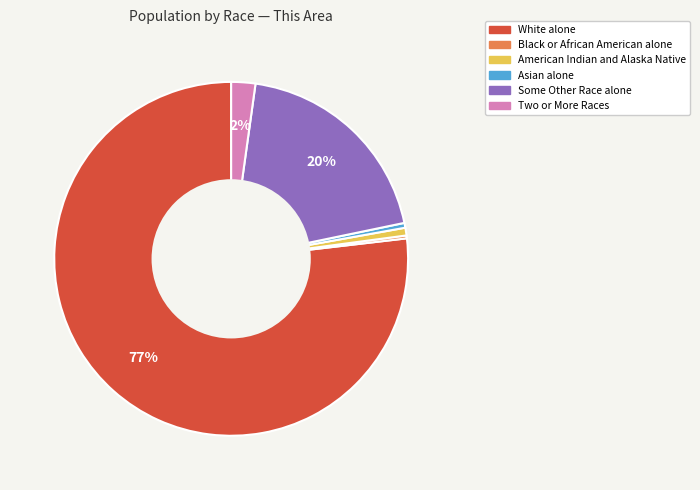

Is there any slice that represents more than half of the pie?

Yes